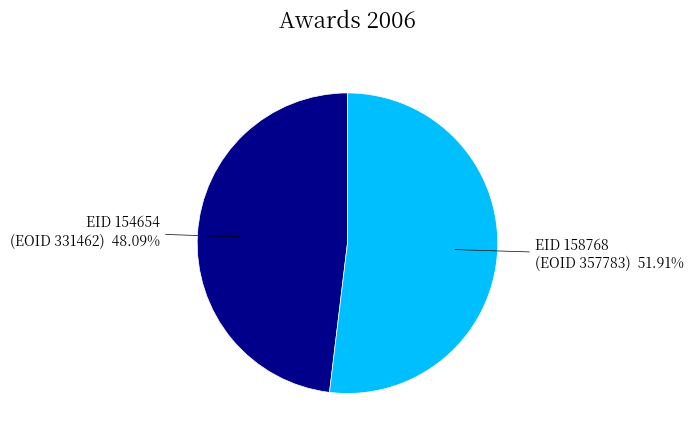

To the nearest percent, what is the difference between the largest and smallest slice percentages?

4%